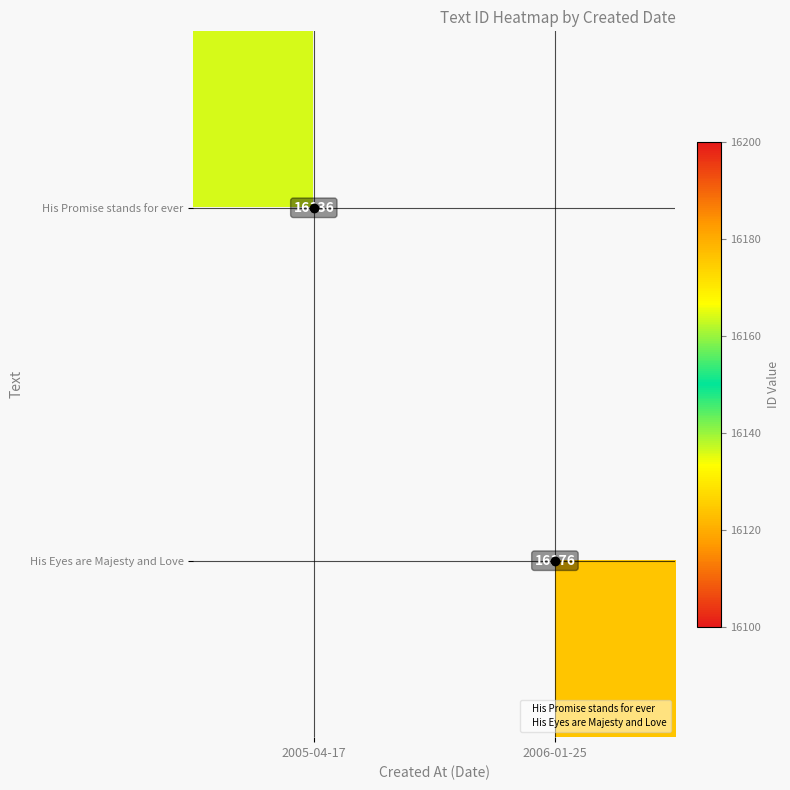

Which has a higher value, 2006-01-25 or 2005-04-17?

2005-04-17